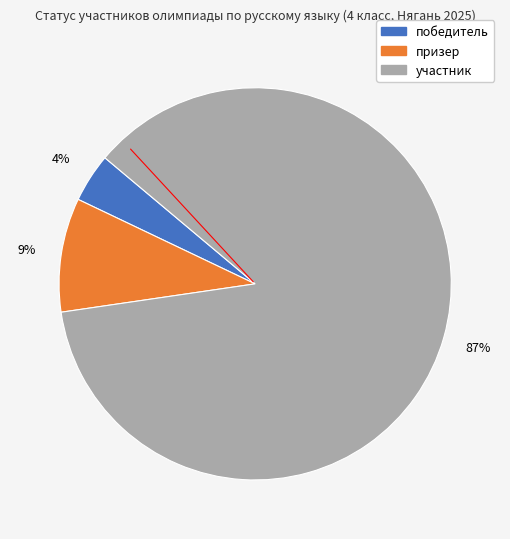

The участник slice represents 74% of the pie. True or false?

False